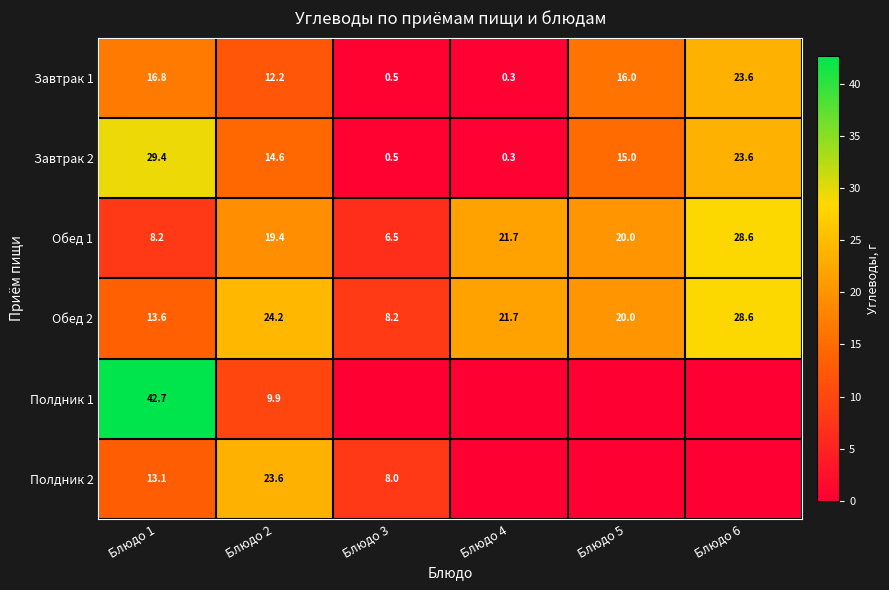

At how many categories does at least one series exceed 12?

5